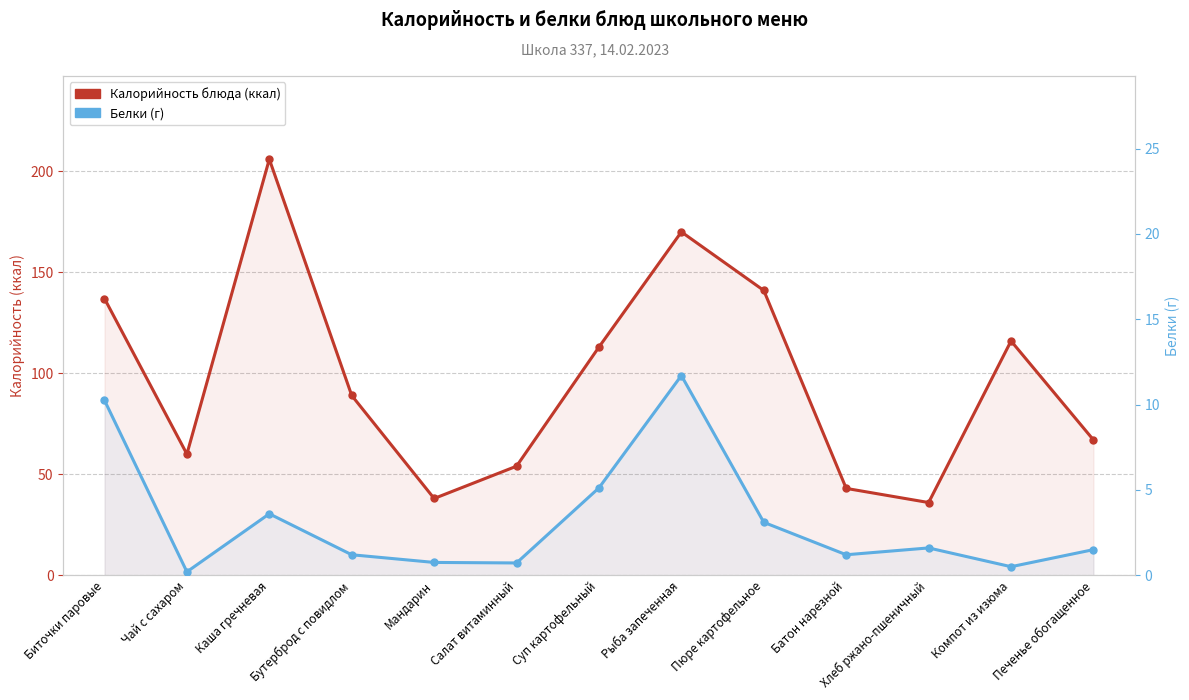

Reading left to right, what are all the values shown in this chart?

Калорийность блюда (ккал): 137.0	60.0	206.0	89.0	38.0	54.0	113.0	170.0	141.0	43.0	36.0	116.0	67.0
Белки (г): 10.2	0.2	3.6	1.2	0.8	0.7	5.1	11.7	3.1	1.2	1.6	0.5	1.5